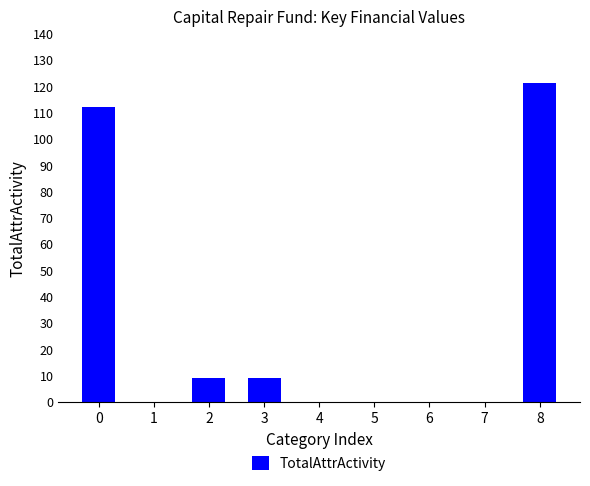

Which category has the highest value across all series?

8